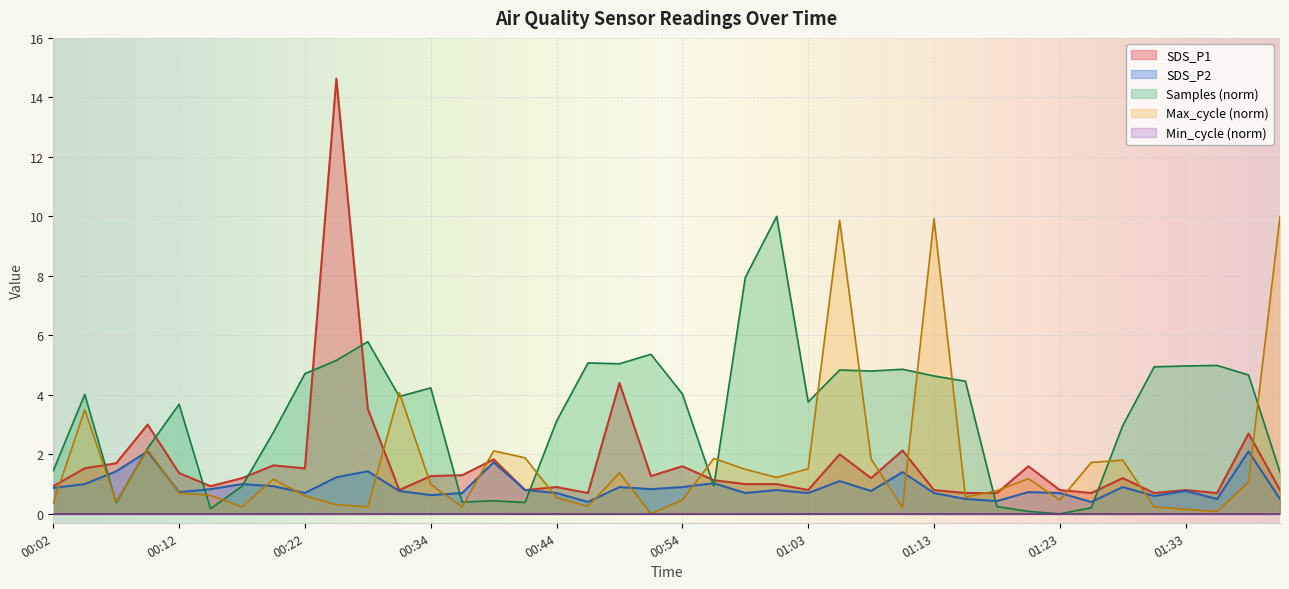

The SDS_P2 series shows 0.8 at 01:30. True or false?

False